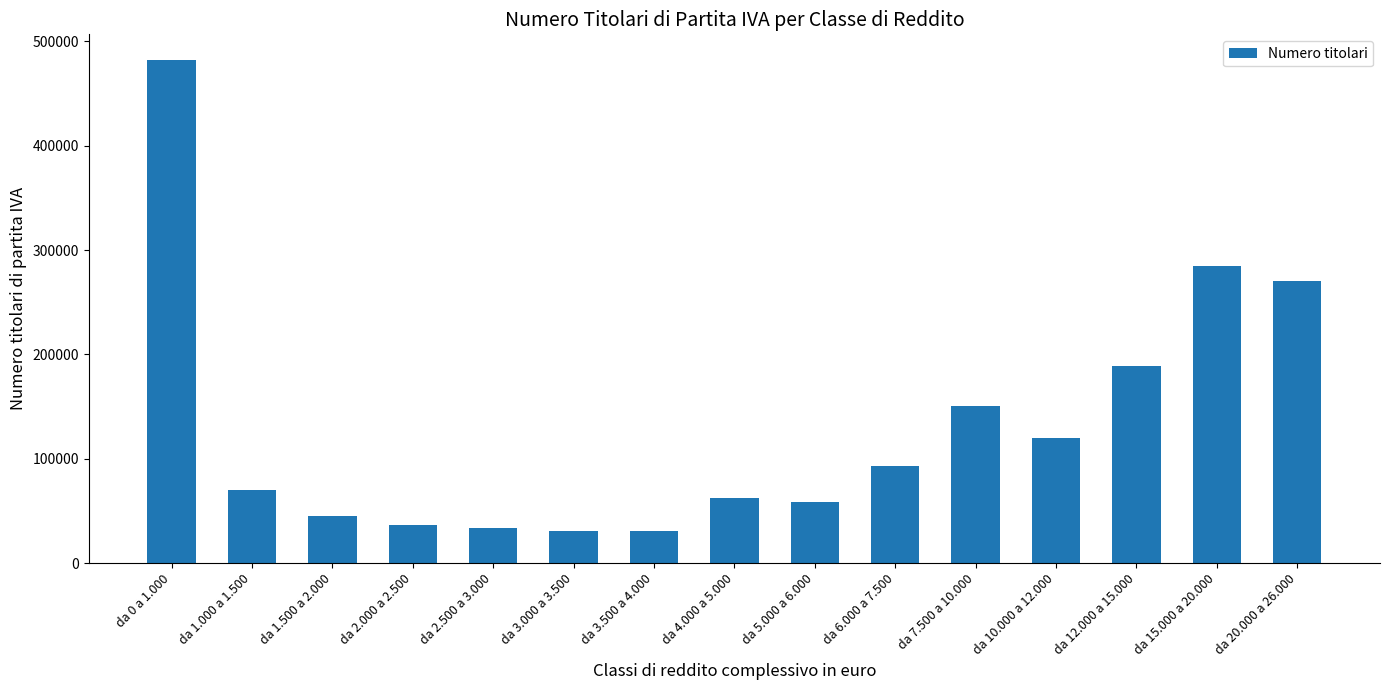

Where is the data nearest to the value 256543?

da 20.000 a 26.000